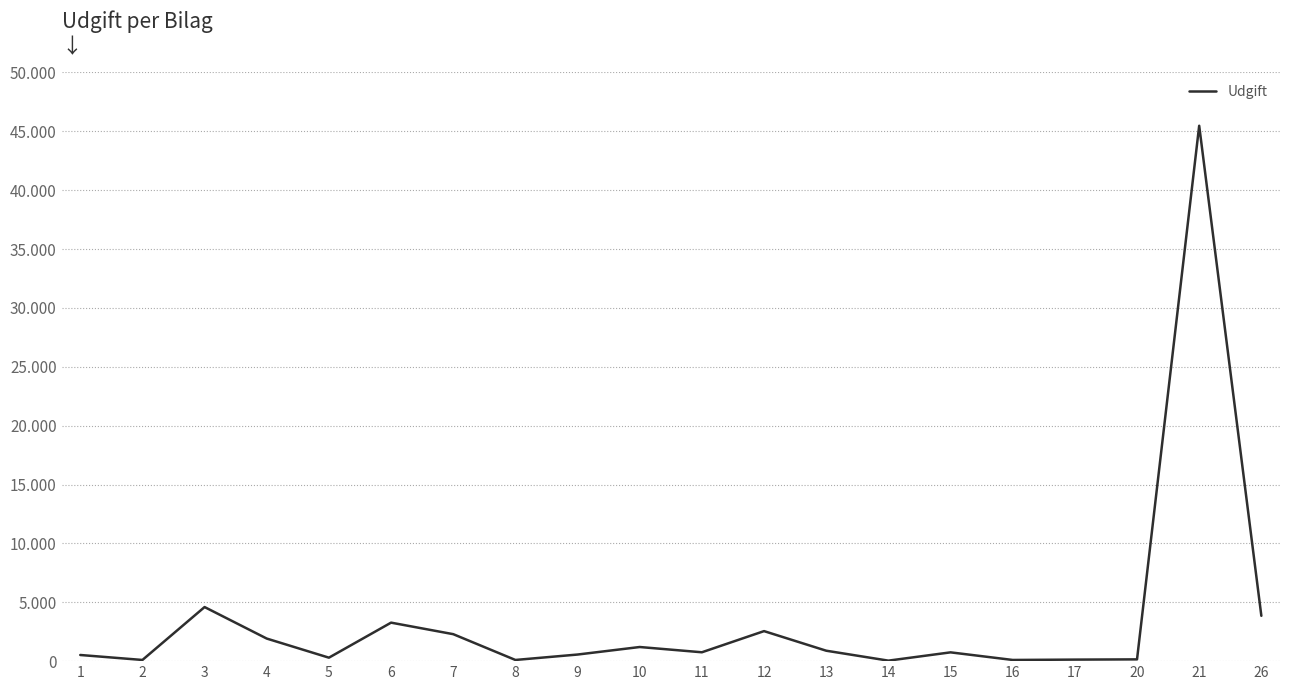

Does the chart have visible grid lines?

Yes